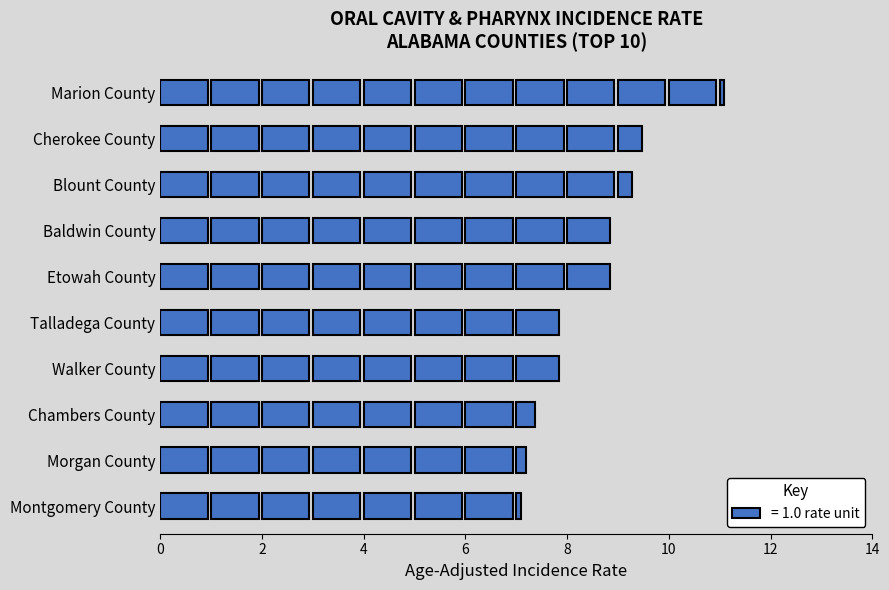

What is the change in value from Etowah County to Blount County?

-0.5